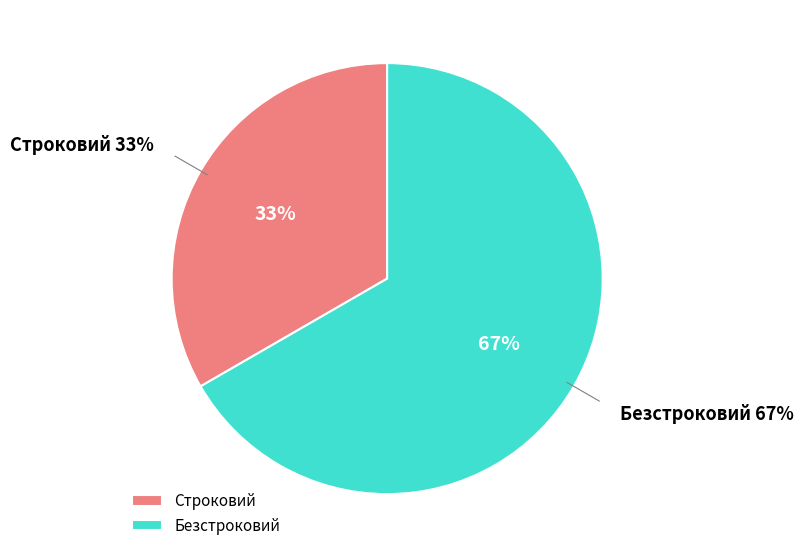

What percentage is the Безстроковий slice, to the nearest percent?

67%